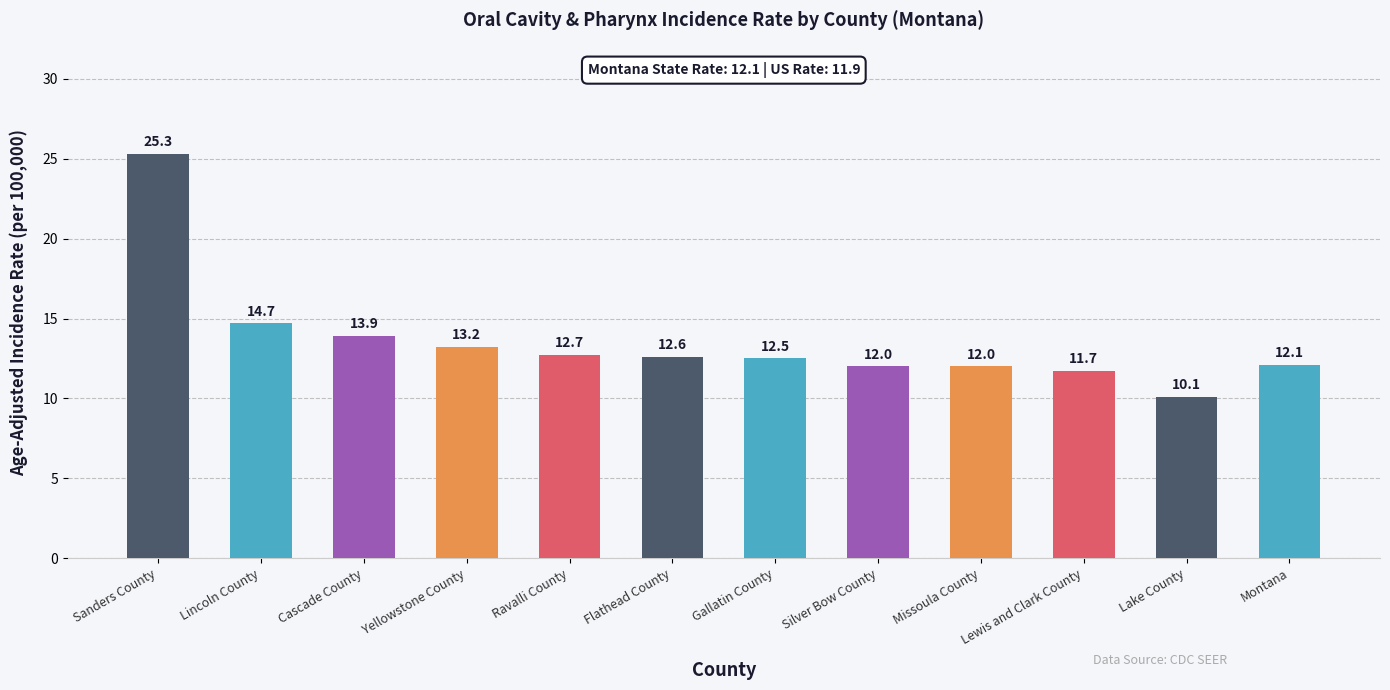

Reading left to right, what are all the values shown in this chart?

Sanders County=25.3	Lincoln County=14.7	Cascade County=13.9	Yellowstone County=13.2	Ravalli County=12.7	Flathead County=12.6	Gallatin County=12.5	Silver Bow County=12.0	Missoula County=12.0	Lewis and Clark County=11.7	Lake County=10.1	Montana=12.1